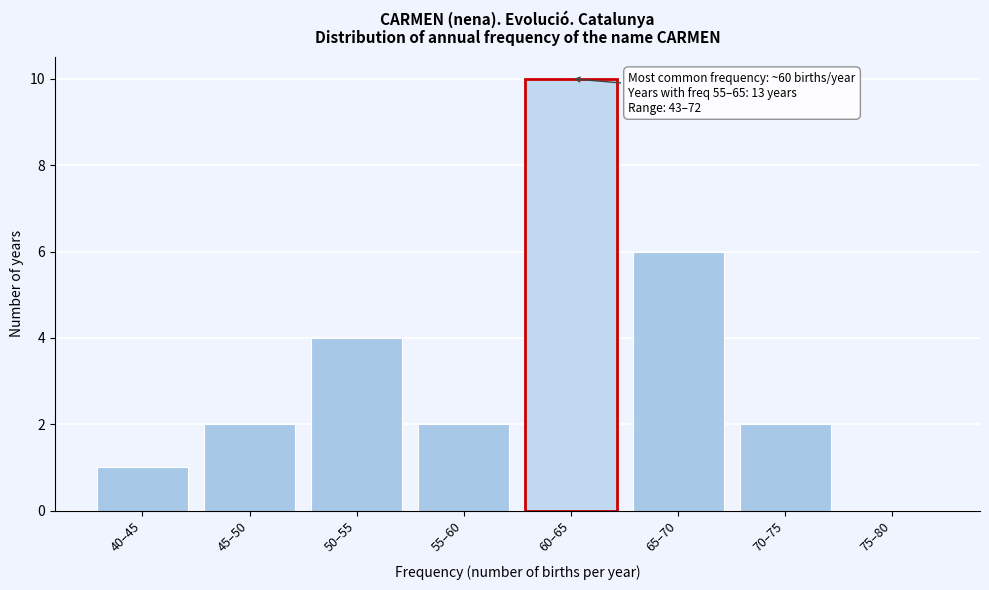

Reading left to right, list all the values displayed in this chart.

40–45=1	45–50=2	50–55=4	55–60=2	60–65=10	65–70=6	70–75=2	75–80=0